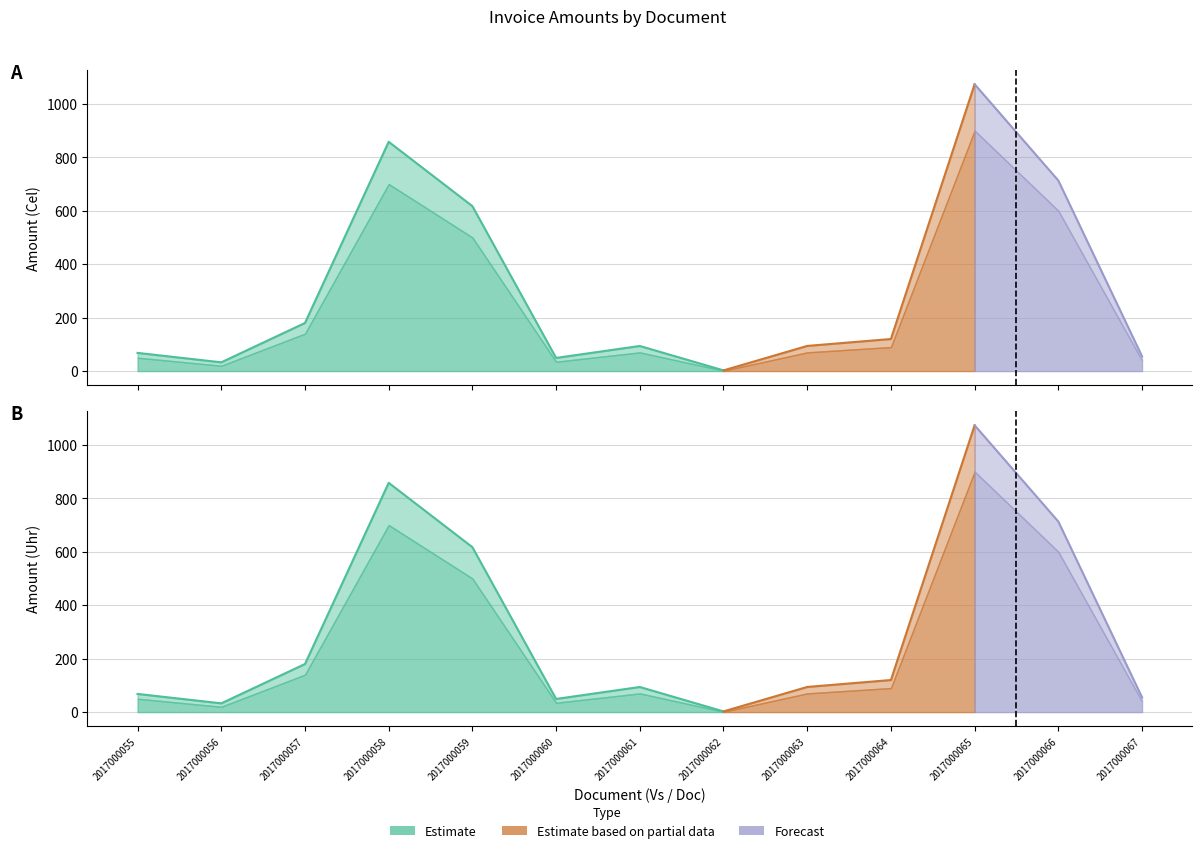

Which label corresponds to the smallest value in the chart?

2017000062